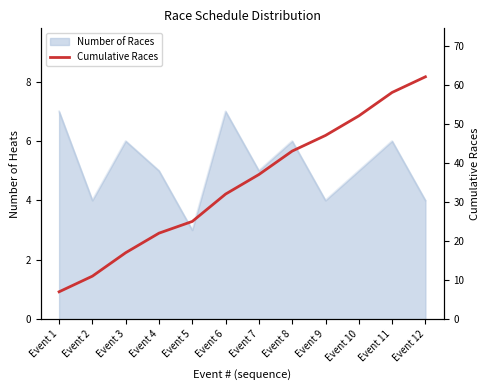

Reading left to right, list all the values displayed in this chart.

7	11	17	22	25	32	37	43	47	52	58	62